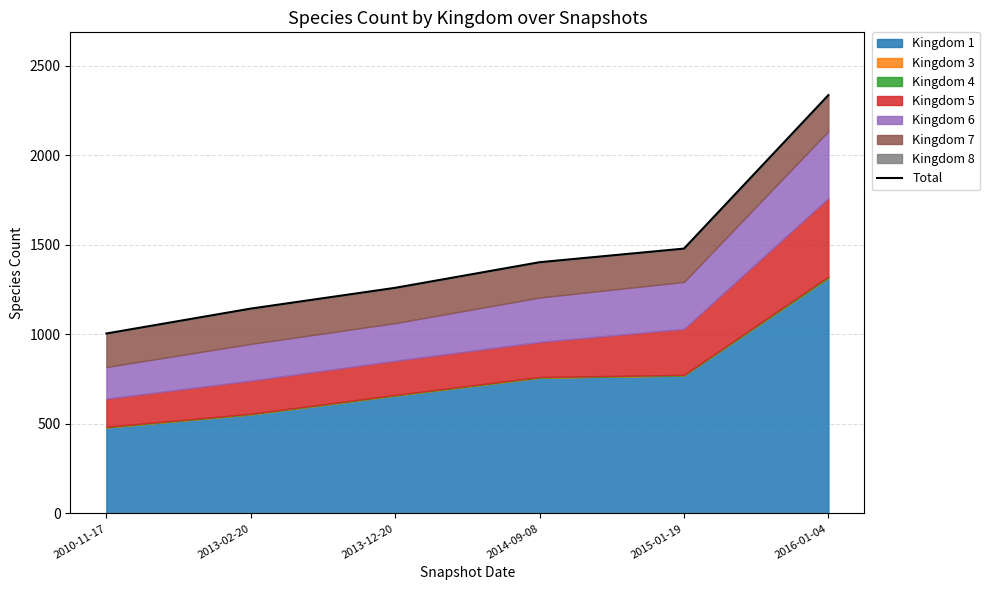

What is the label of the 2nd point from the left?

2013-02-20